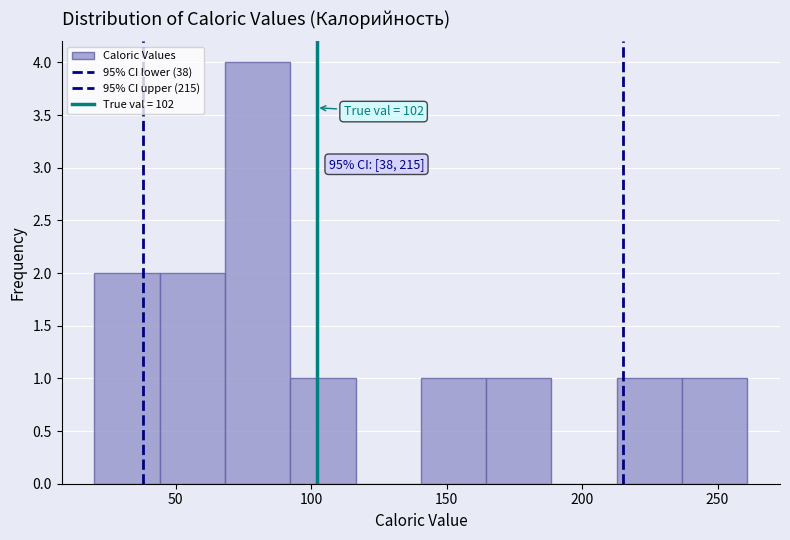

Which range on the x-axis has the tallest bar?

70 to 90